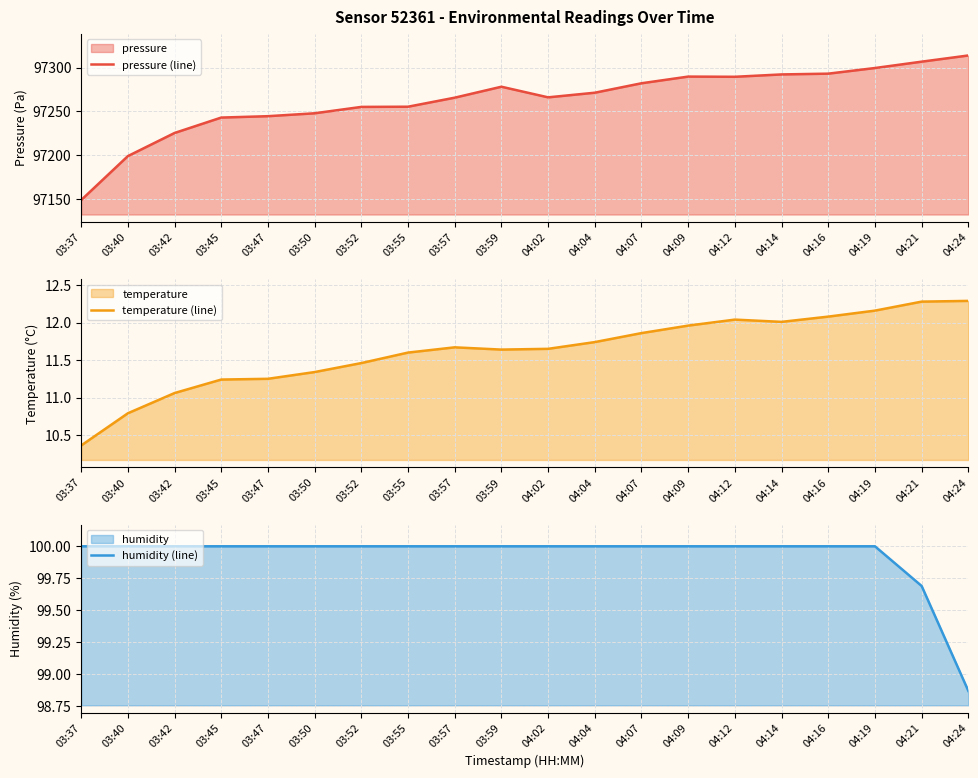

At how many categories does at least one series exceed 80729?

20